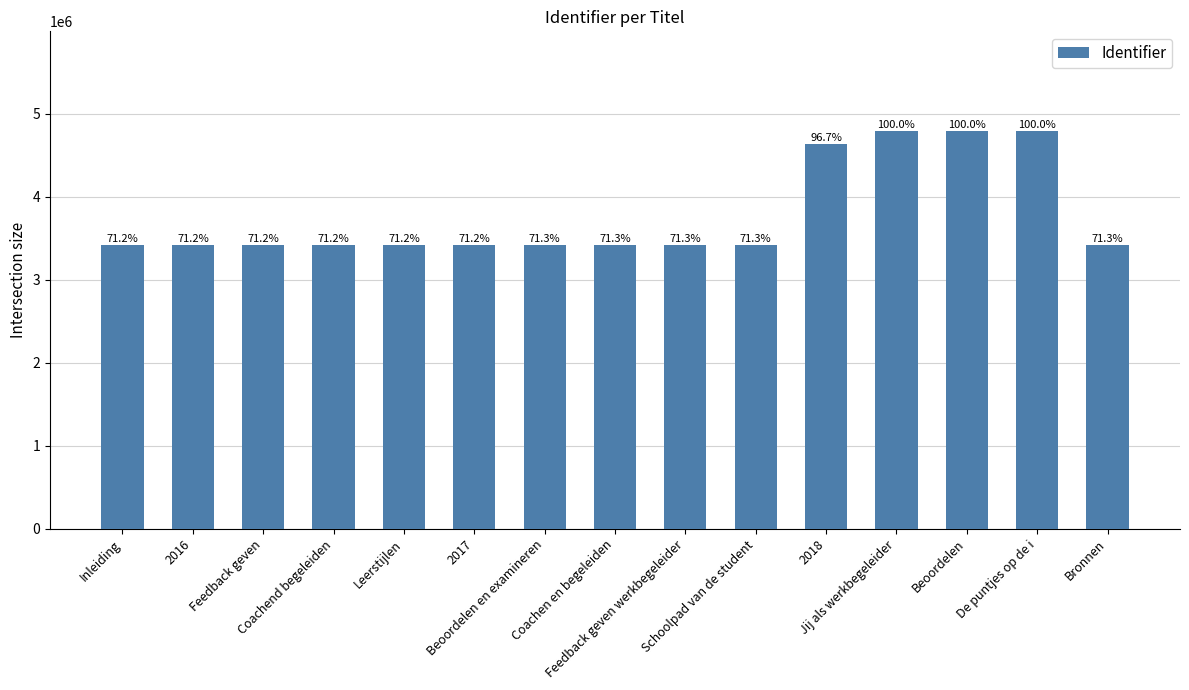

What is the value of the 1st bar from the left?

3412726